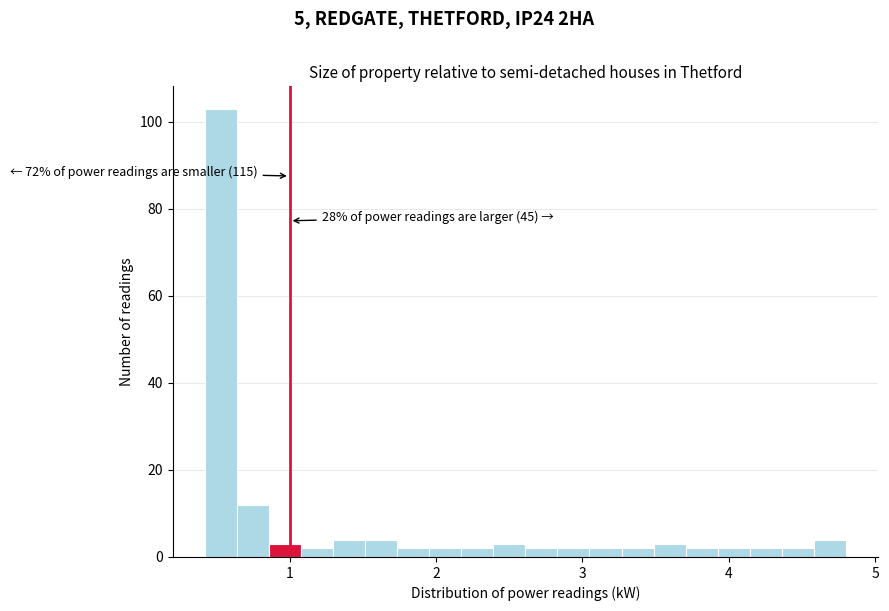

Read against the x-axis, roughly where is the centre of the tallest bar?

0.5